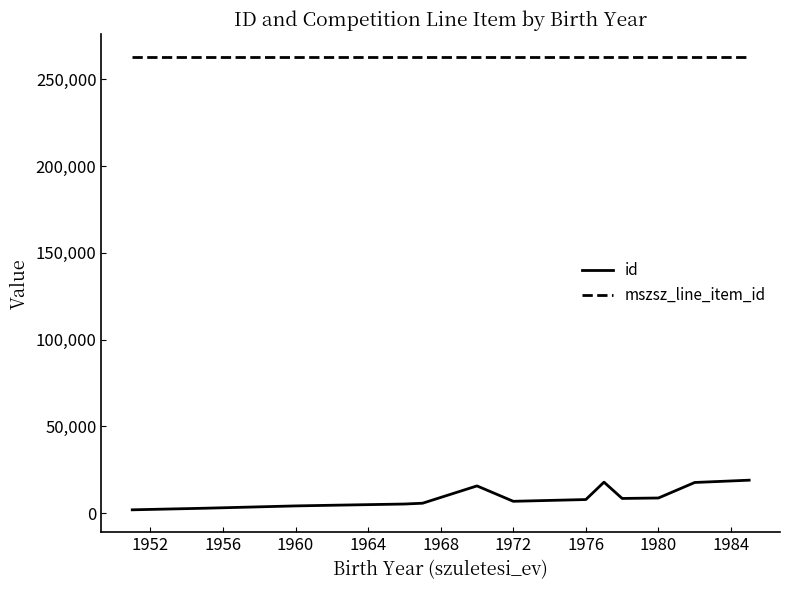

Which series has the largest total across all categories?

mszsz_line_item_id